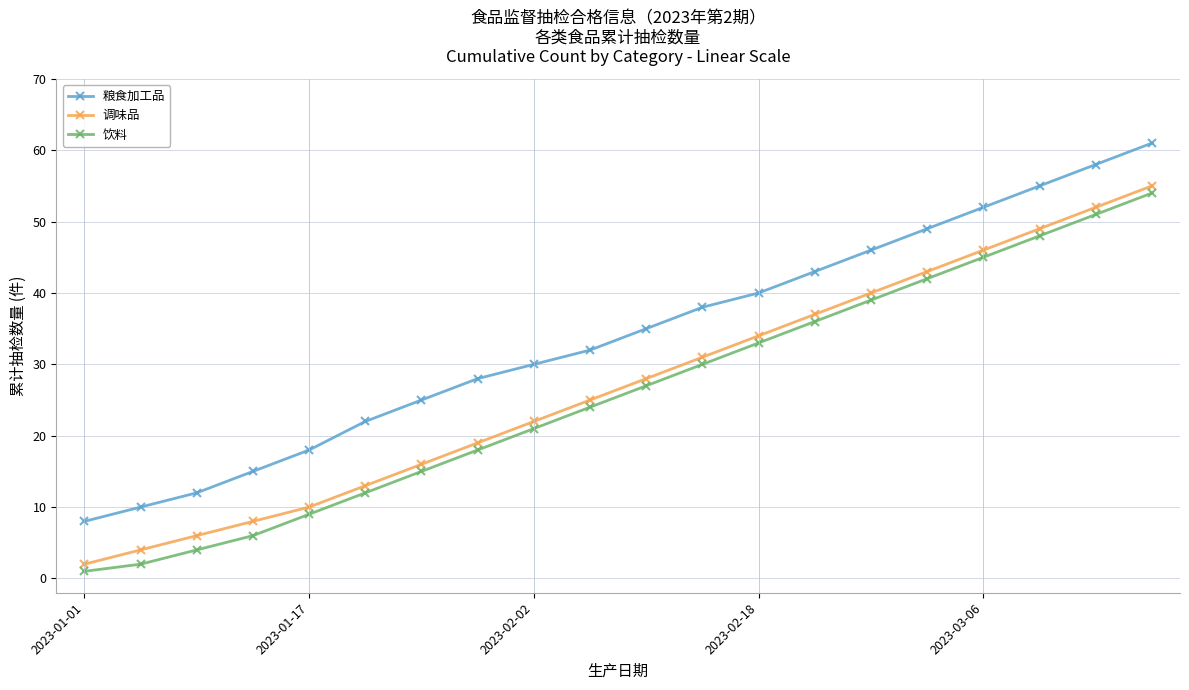

How many series are shown in this chart?

3